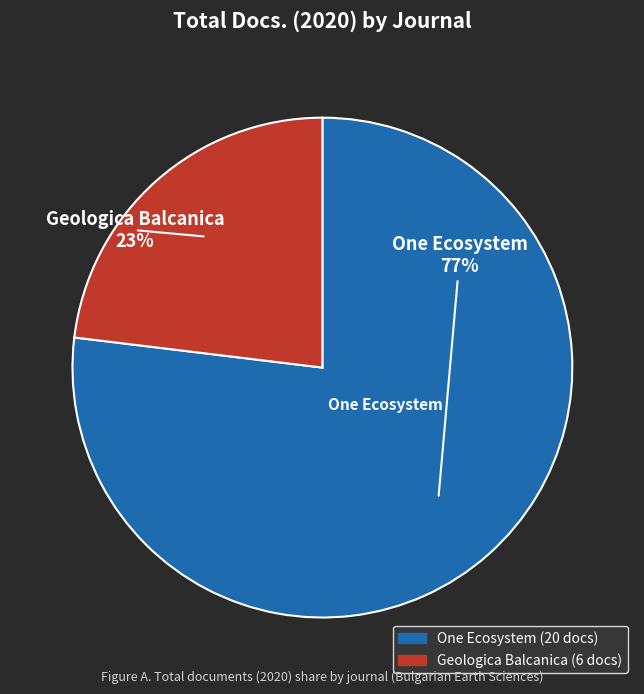

Is there a majority slice in this chart?

Yes